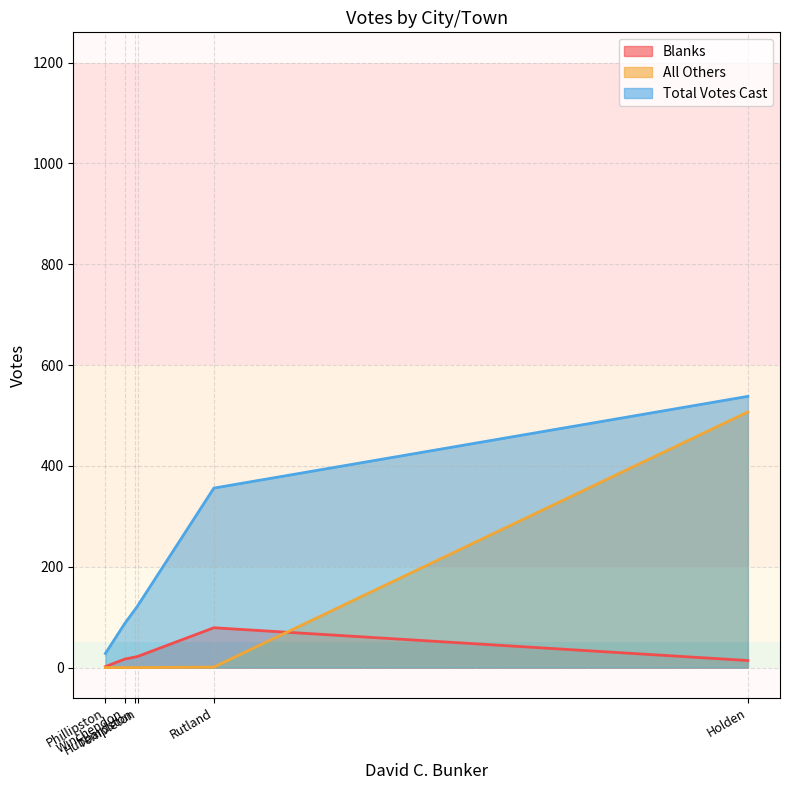

Where does the Blanks series first go above 21?

Rutland